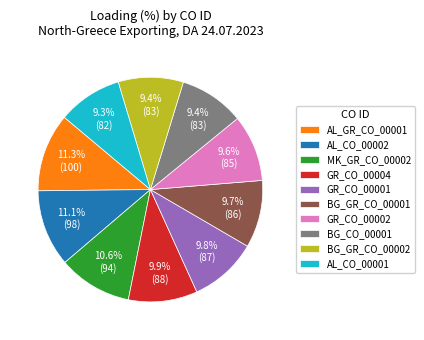

True or false: GR_CO_00002 accounts for 1% of the total.

False